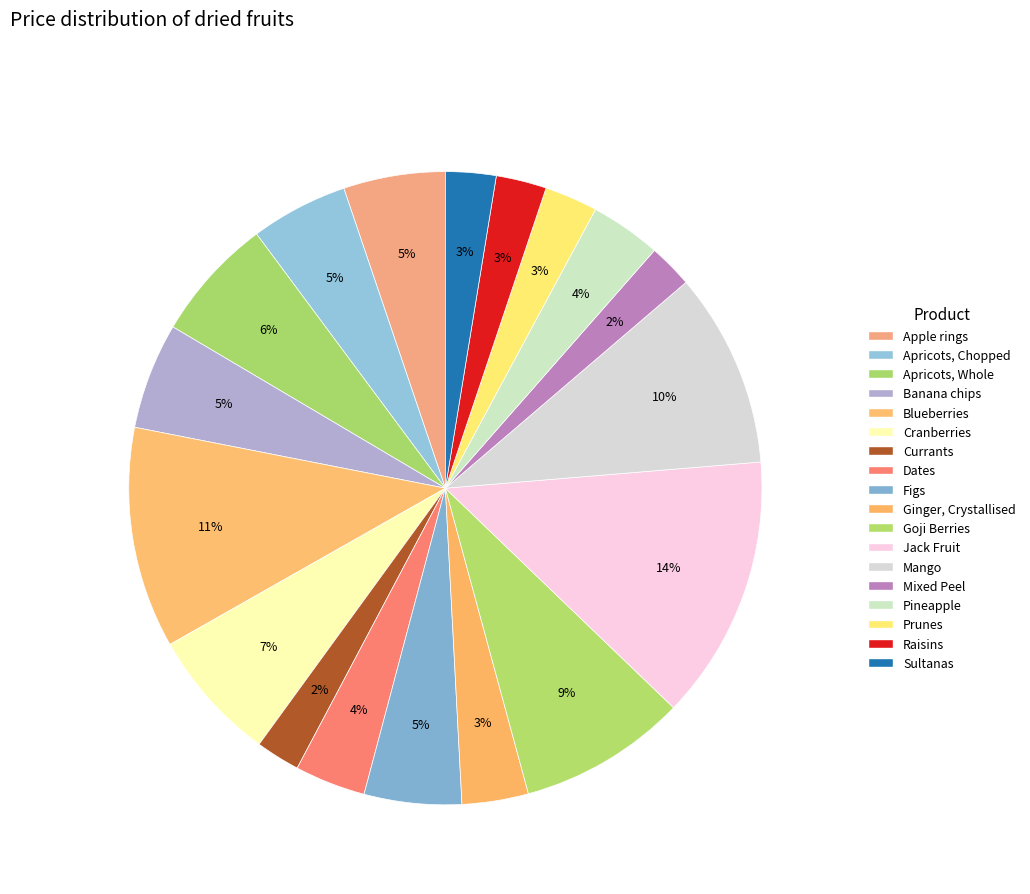

How many segments does this pie chart have?

18